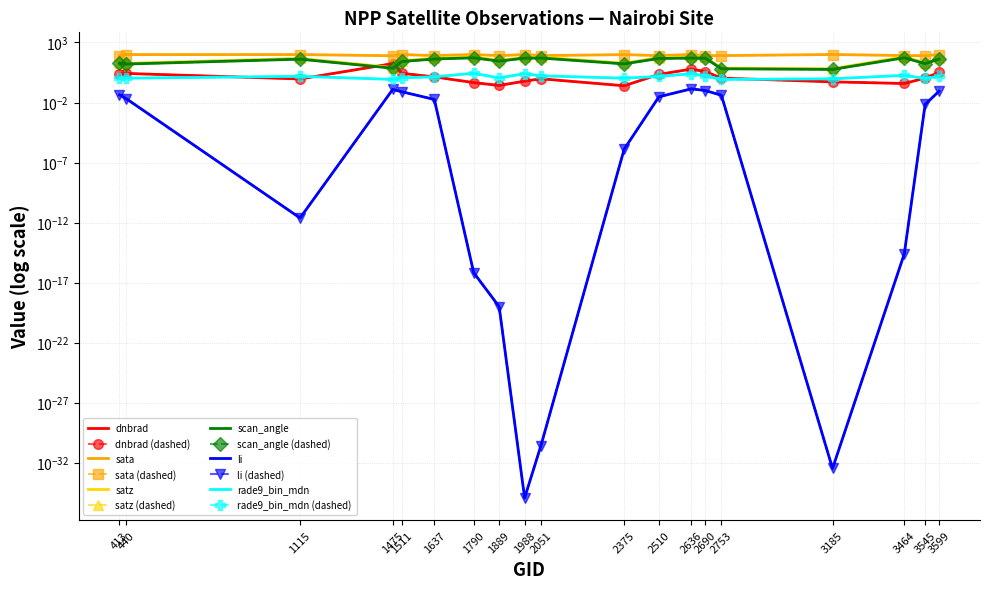

In rade9_bin_mdn, how many points are lower than both neighbors (excluding endpoints)?

5